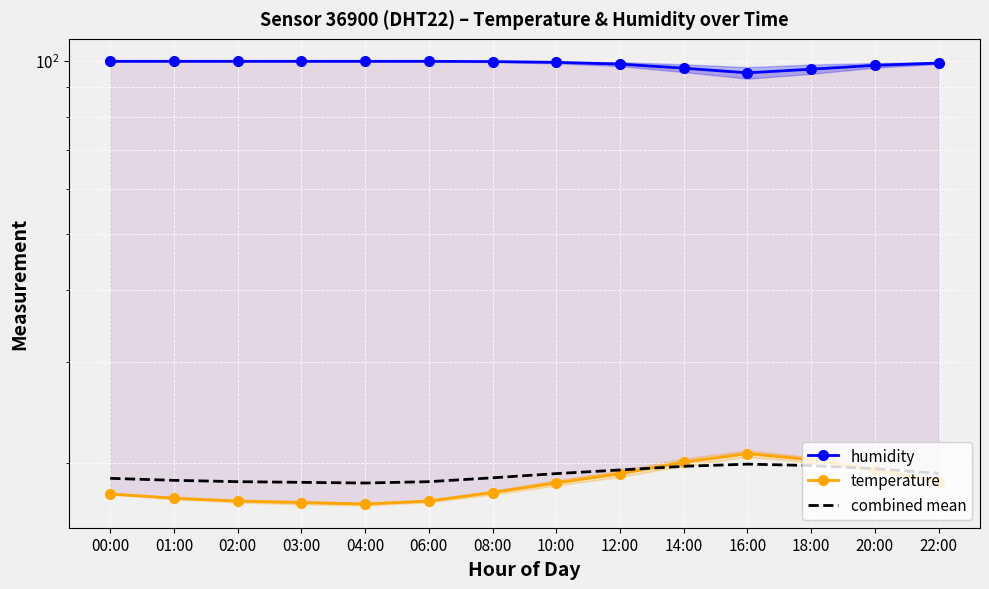

Reading left to right, transcribe all the data shown in this chart.

humidity: 99.9	99.9	99.9	99.9	99.9	99.9	99.8	99.5	98.8	97.2	95.4	96.8	98.3	99.2
temperature: 17.7	17.4	17.2	17.1	17.0	17.2	17.8	18.5	19.2	20.1	20.8	20.3	19.5	18.6
combined mean: 18.8	18.7	18.6	18.5	18.5	18.6	18.9	19.2	19.5	19.8	19.9	19.8	19.6	19.2